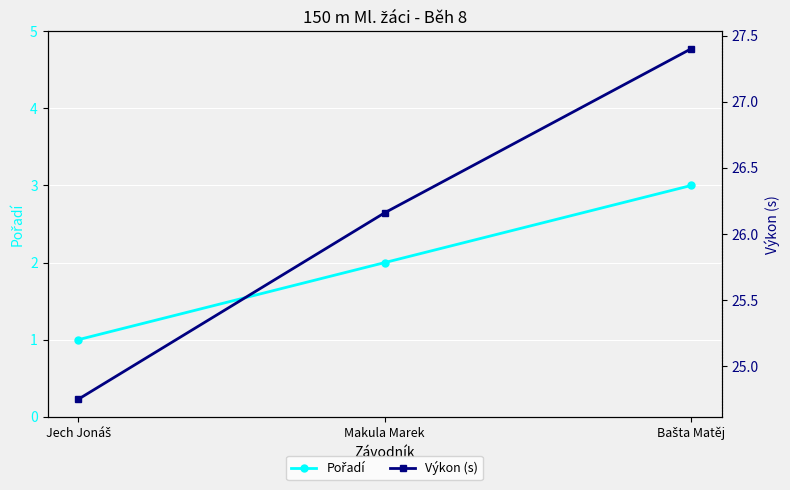

How many lines are shown in the chart?

2